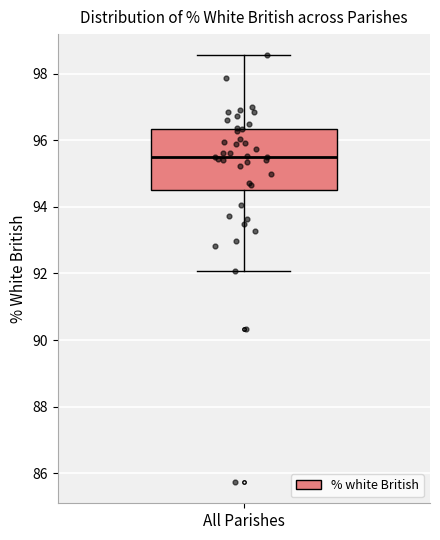

Read this box plot against the y-axis: the position of the median line, the range covered by the box, and the ends of both whiskers. The values are not printed on the chart, so give them approximately, as read against the axis.

median 95.6, box 94.6 to 96.4, whiskers 92.0 to 98.6